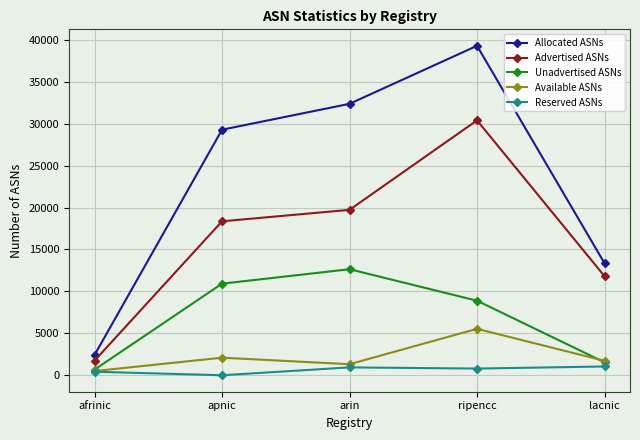

Which series has the widest spread of values?

Allocated ASNs